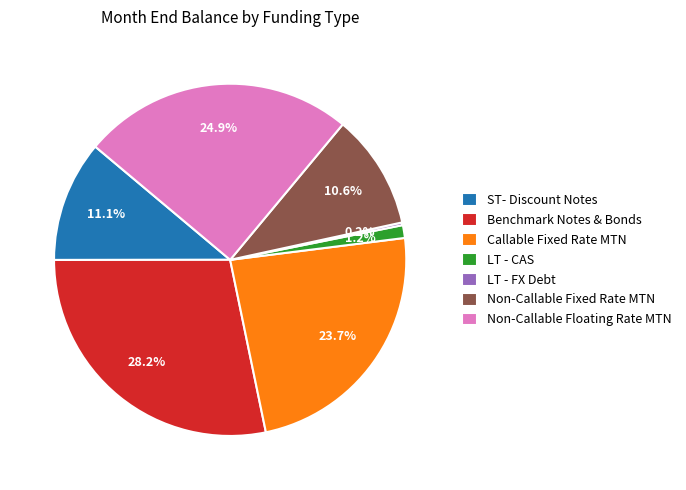

Is LT - CAS the majority of the pie?

No